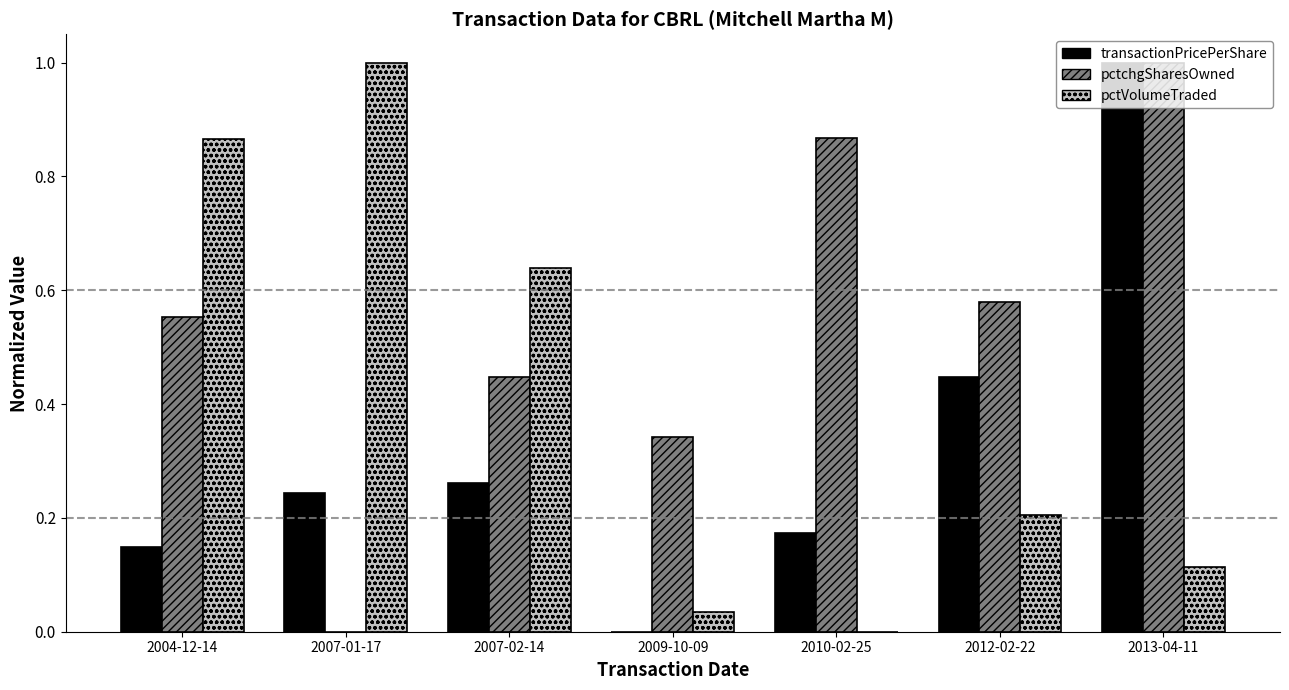

Which category has the highest value in the pctchgSharesOwned series?

2013-04-11